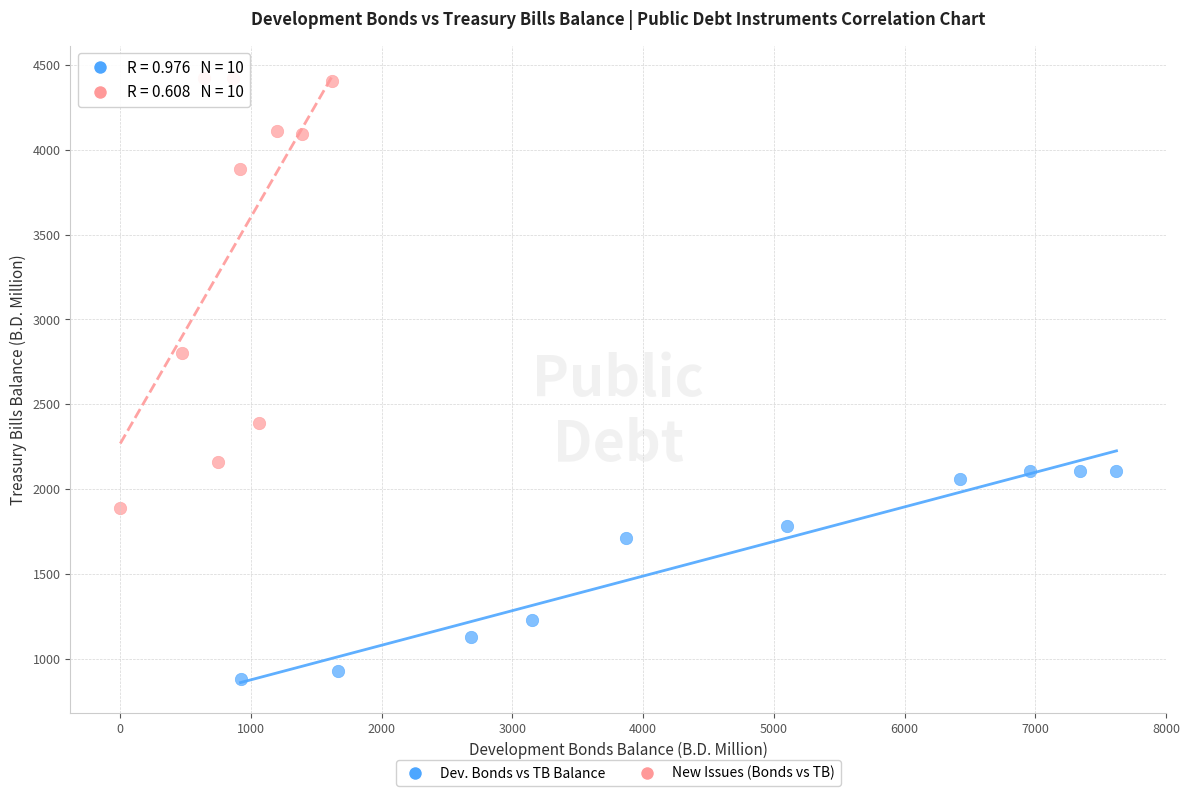

Which series contains the lowest Y value?

Dev. Bonds vs TB Balance